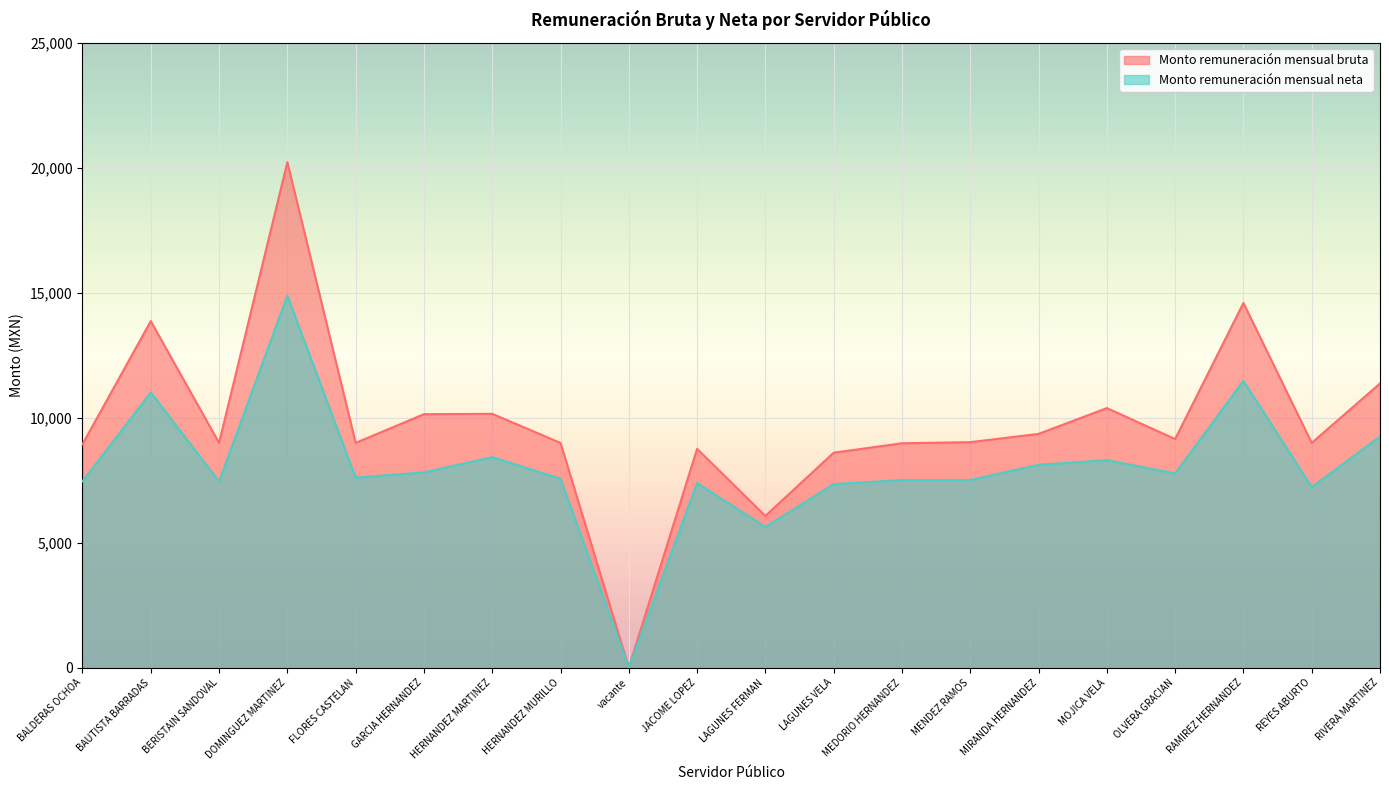

Does the chart display data point markers on the line(s)?

No